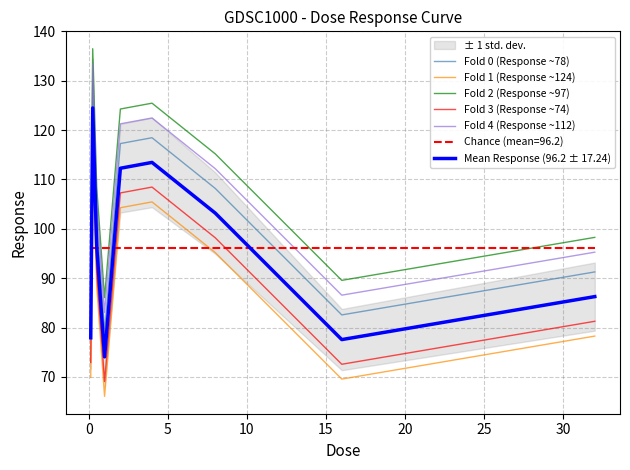

List the series in order of their overall mean, highest first.

Fold 2 (Response ~97), Fold 4 (Response ~112), Fold 0 (Response ~78), Mean Response (96.2 ± 17.24), Fold 3 (Response ~74), Fold 1 (Response ~124)